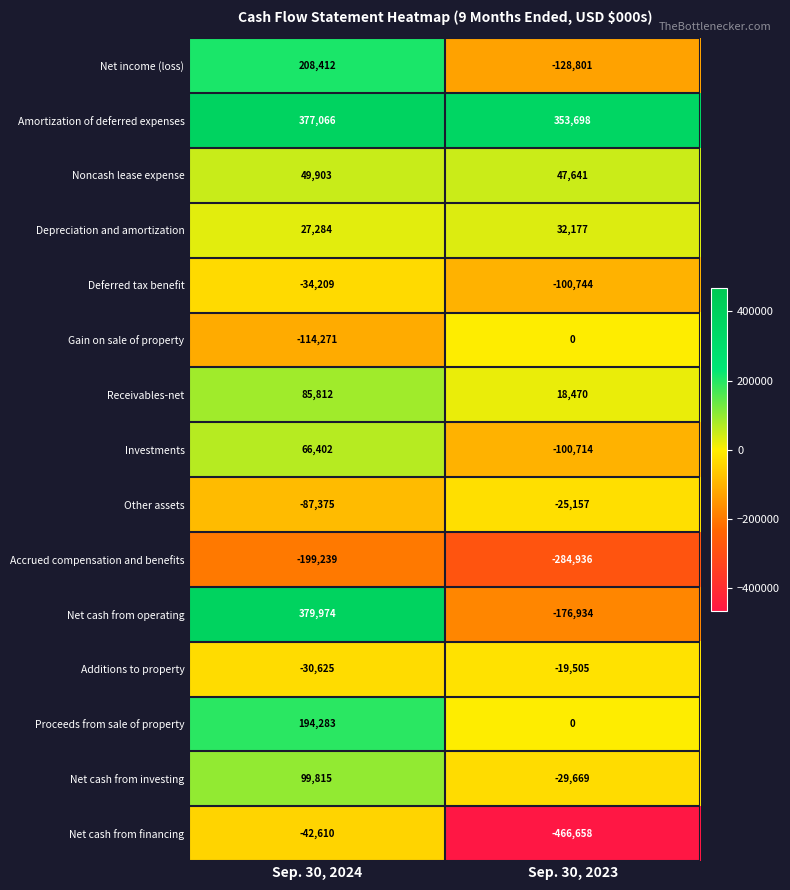

Rank the series at Sep. 30, 2024 from lowest to highest value.

Accrued compensation and benefits, Gain on sale of property, Other assets, Net cash from financing, Deferred tax benefit, Additions to property, Depreciation and amortization, Noncash lease expense, Investments, Receivables-net, Net cash from investing, Proceeds from sale of property, Net income (loss), Amortization of deferred expenses, Net cash from operating